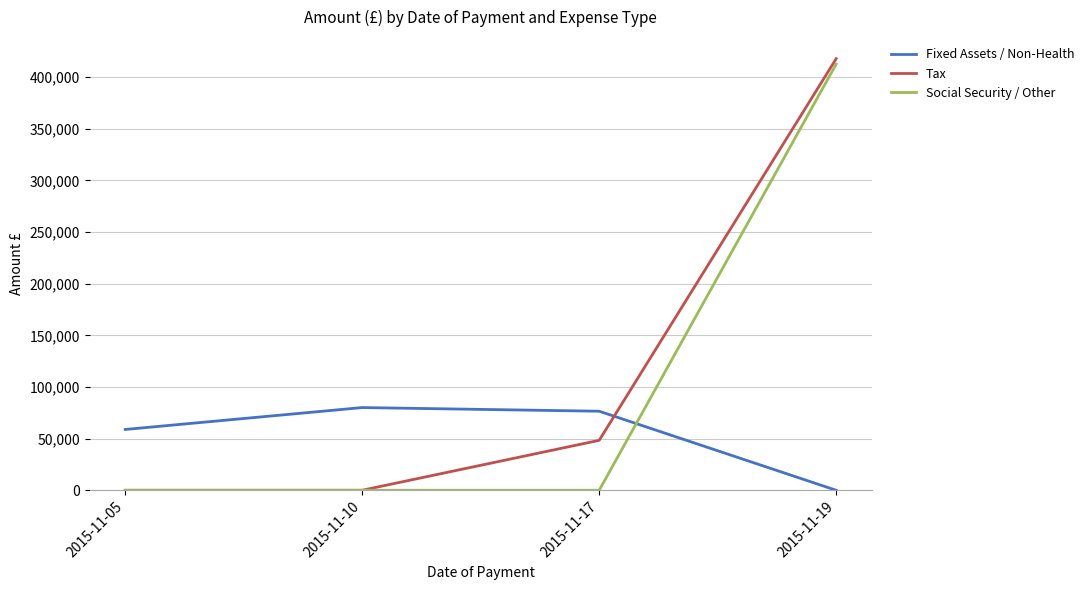

What is the sum of the Tax values at 2015-11-19 and 2015-11-10?

417926.4